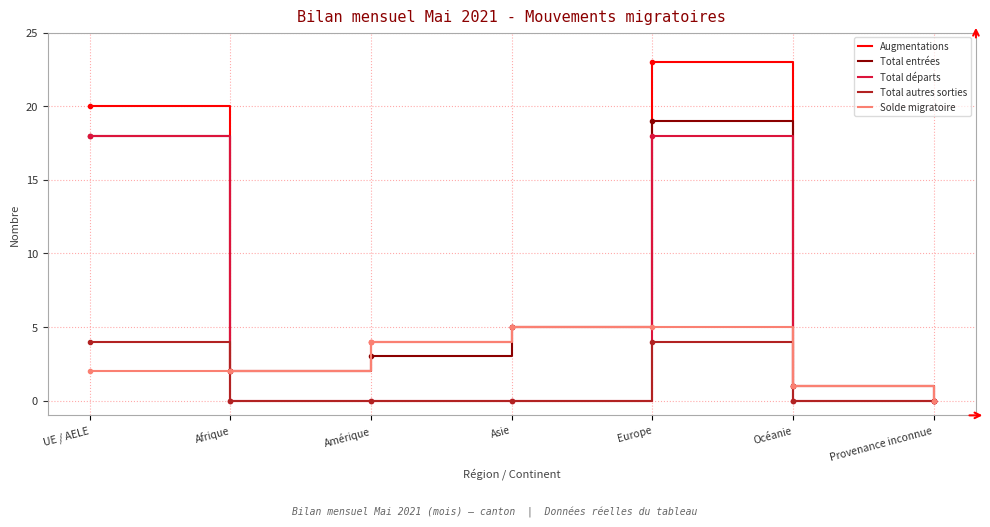

What is the highest value of the Solde migratoire series?

5